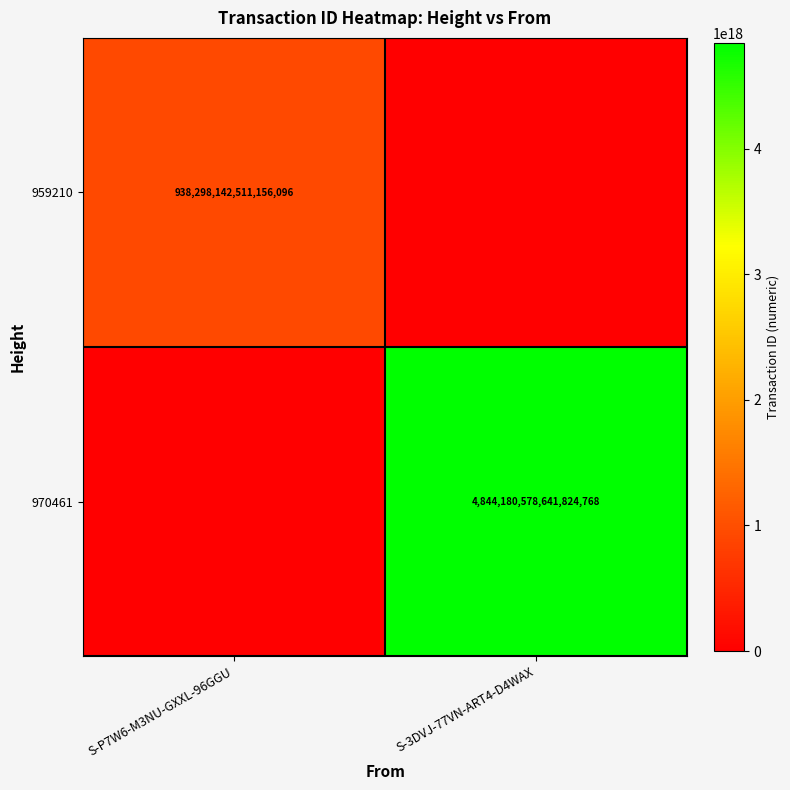

The value of 959210 at S-P7W6-M3NU-GXXL-96GGU is 938298142511156096. True or false?

True